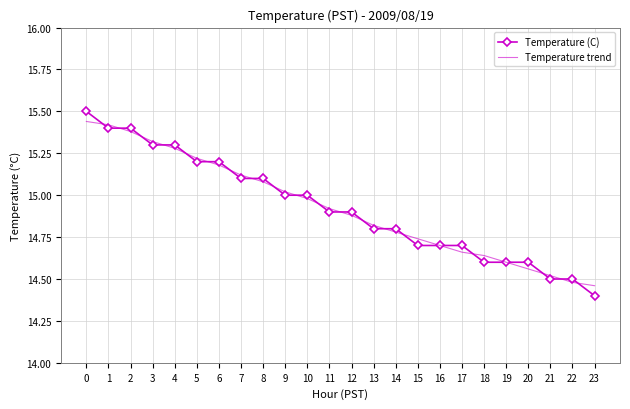

Where do Temperature (C) and Temperature trend first cross each other?

0 and 1